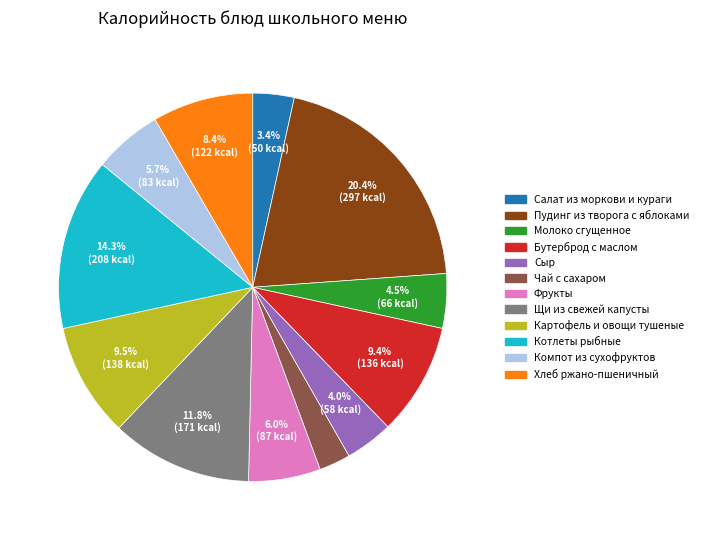

Which category has the biggest portion of the pie?

Пудинг из творога с яблоками